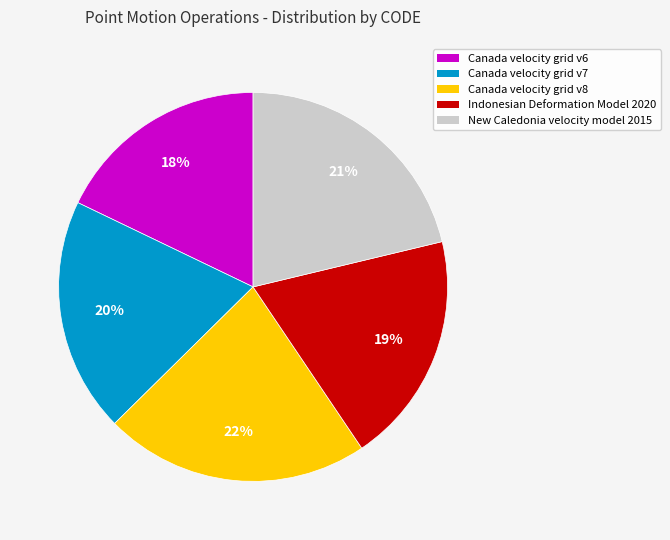

Which slice is the largest?

Canada velocity grid v8